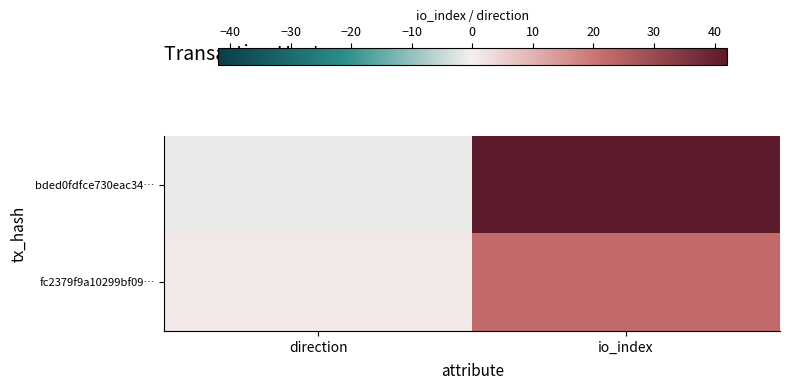

Count the number of categories in the chart.

2